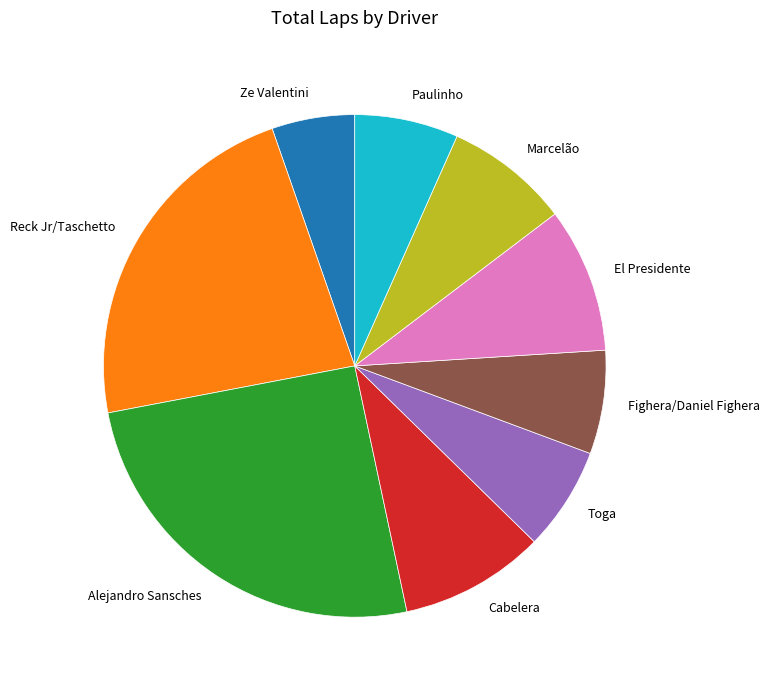

Is the sum of Alejandro Sansches and Fighera/Daniel Fighera greater than half?

No